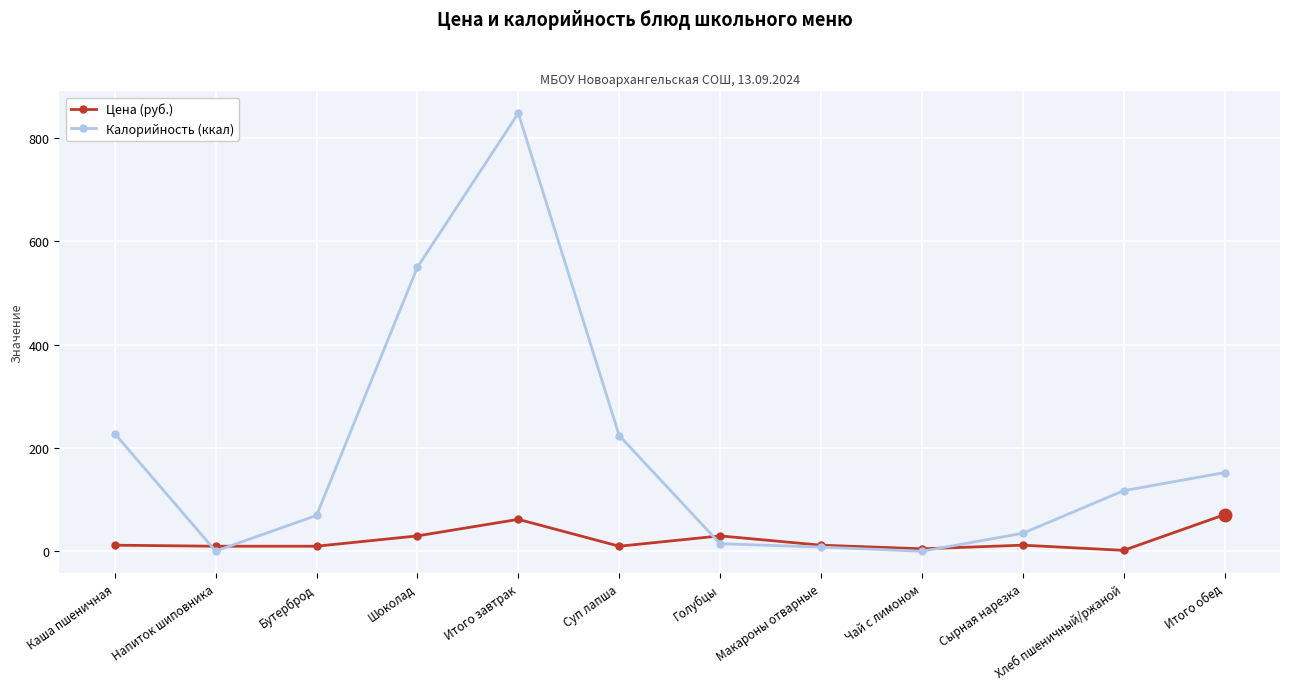

Which series has the largest range (max minus min)?

Калорийность (ккал)